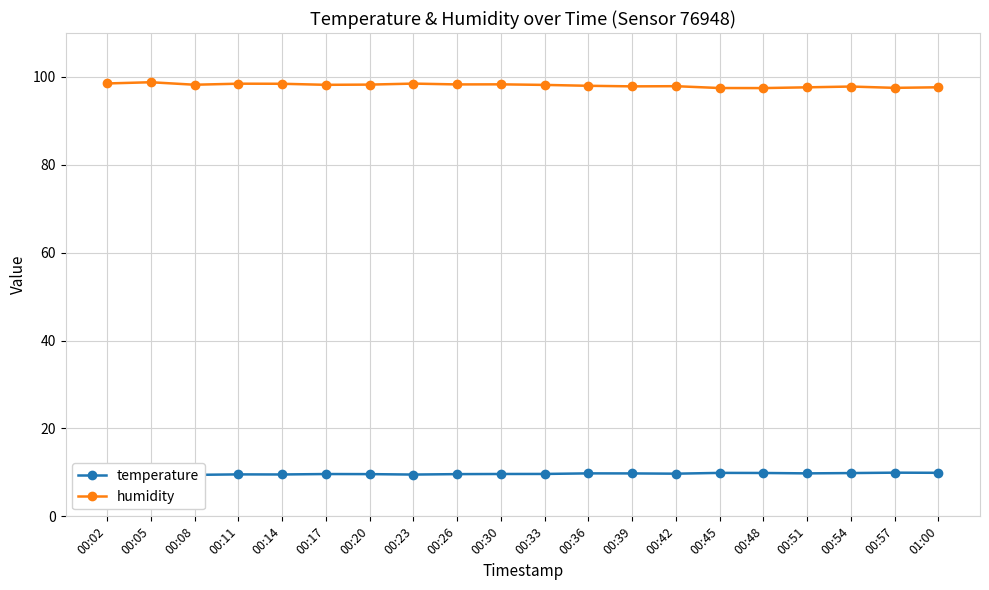

Reading left to right, list all the values displayed in this chart.

temperature: 9.5	9.5	9.4	9.6	9.5	9.6	9.6	9.5	9.6	9.6	9.7	9.8	9.8	9.7	9.9	9.9	9.8	9.8	9.9	9.9
humidity: 98.5	98.8	98.2	98.5	98.5	98.2	98.3	98.5	98.3	98.3	98.2	98.0	97.9	97.9	97.5	97.5	97.6	97.8	97.5	97.7